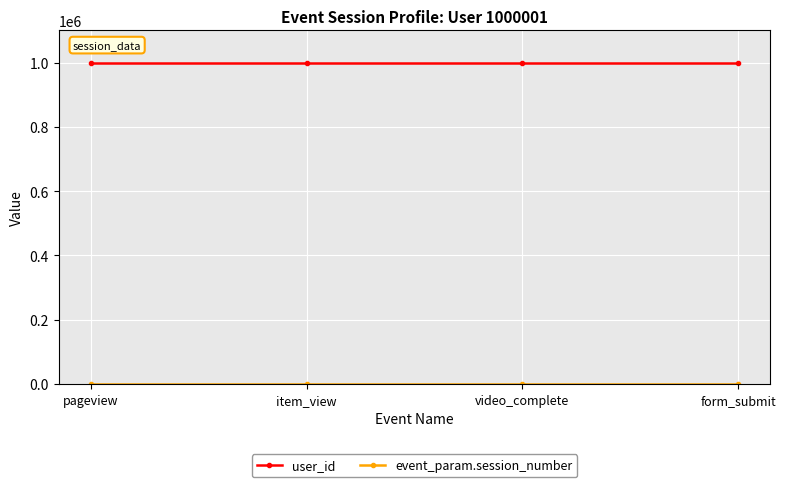

What is the maximum value shown in the chart?

1000001